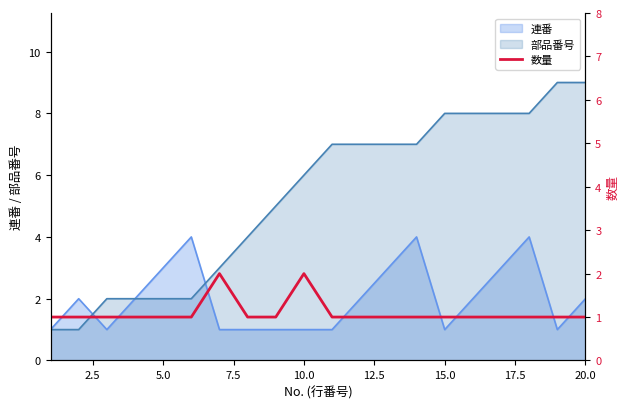

How many lines are shown in the chart?

1